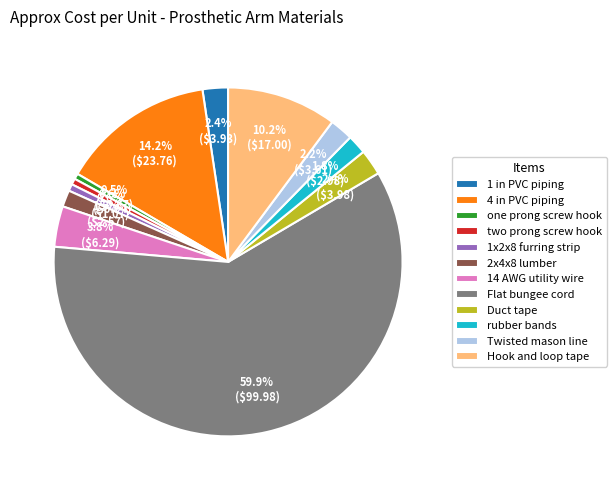

Approximately how many times larger is the value at one prong screw hook compared to 1x2x8 furring strip?

0.8